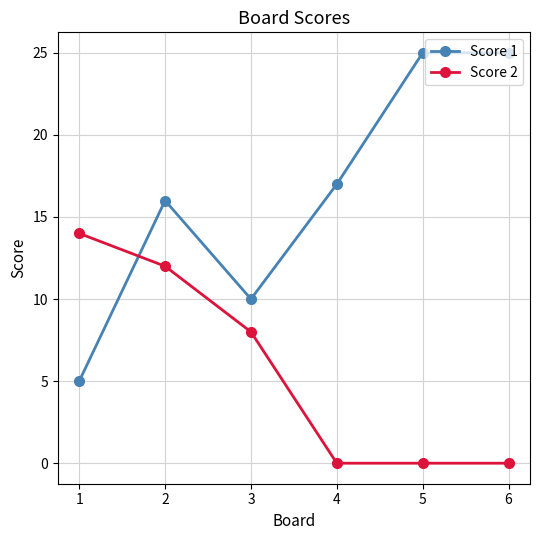

Which series changed the most between 3 and 6?

Score 1